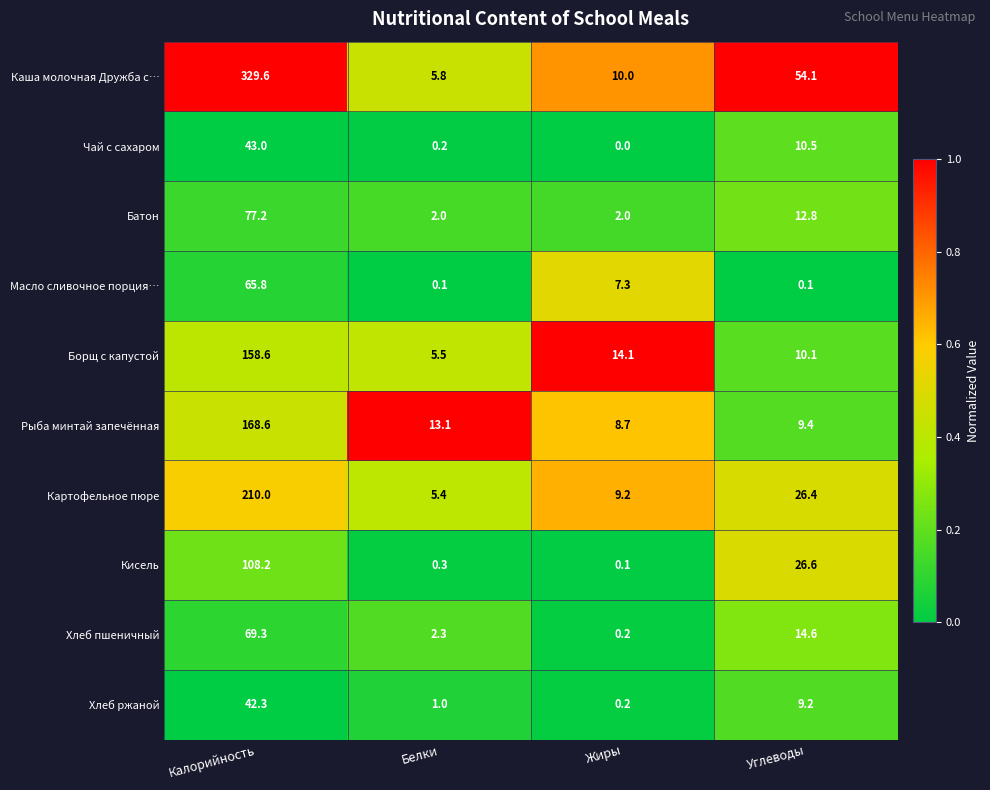

Where does the Картофельное пюре series first go above 26?

Калорийность